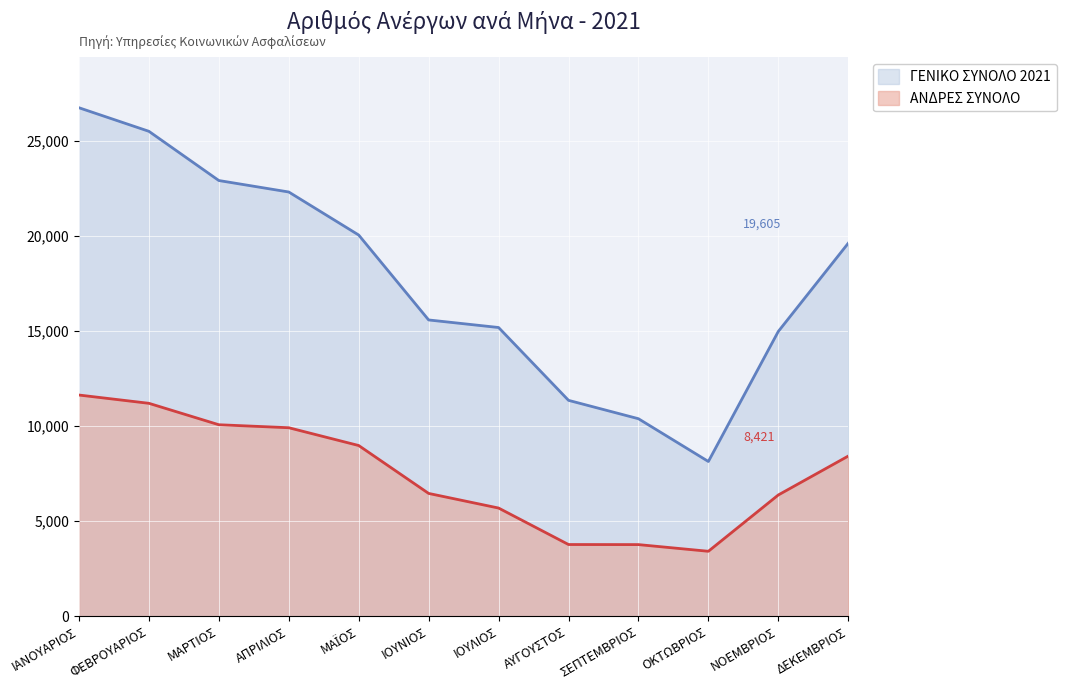

What is the sum of all ΑΝΔΡΕΣ ΣΥΝΟΛΟ values?

89679